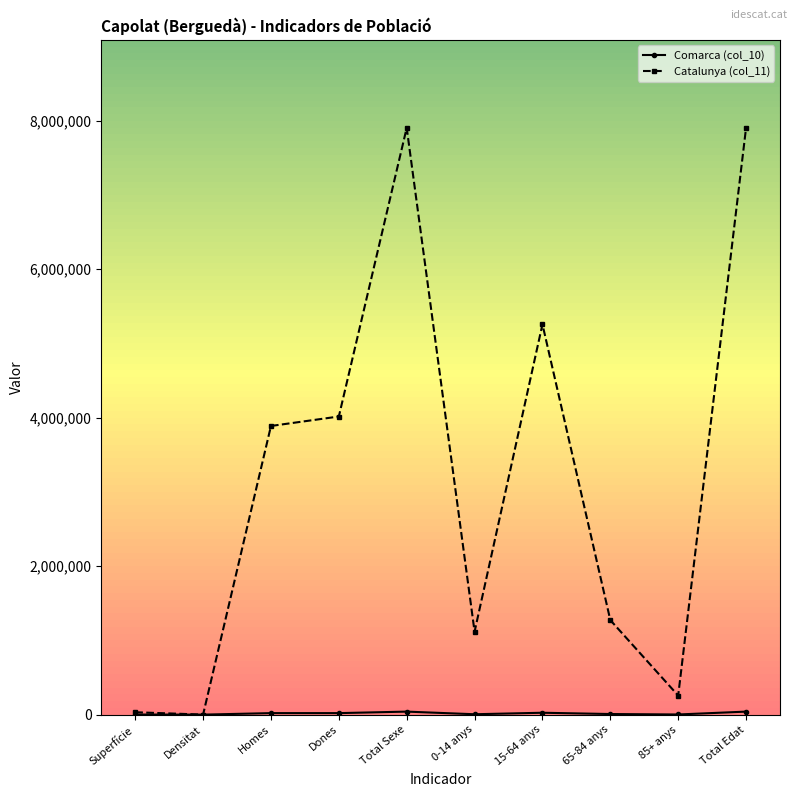

What position from the right is Homes?

8